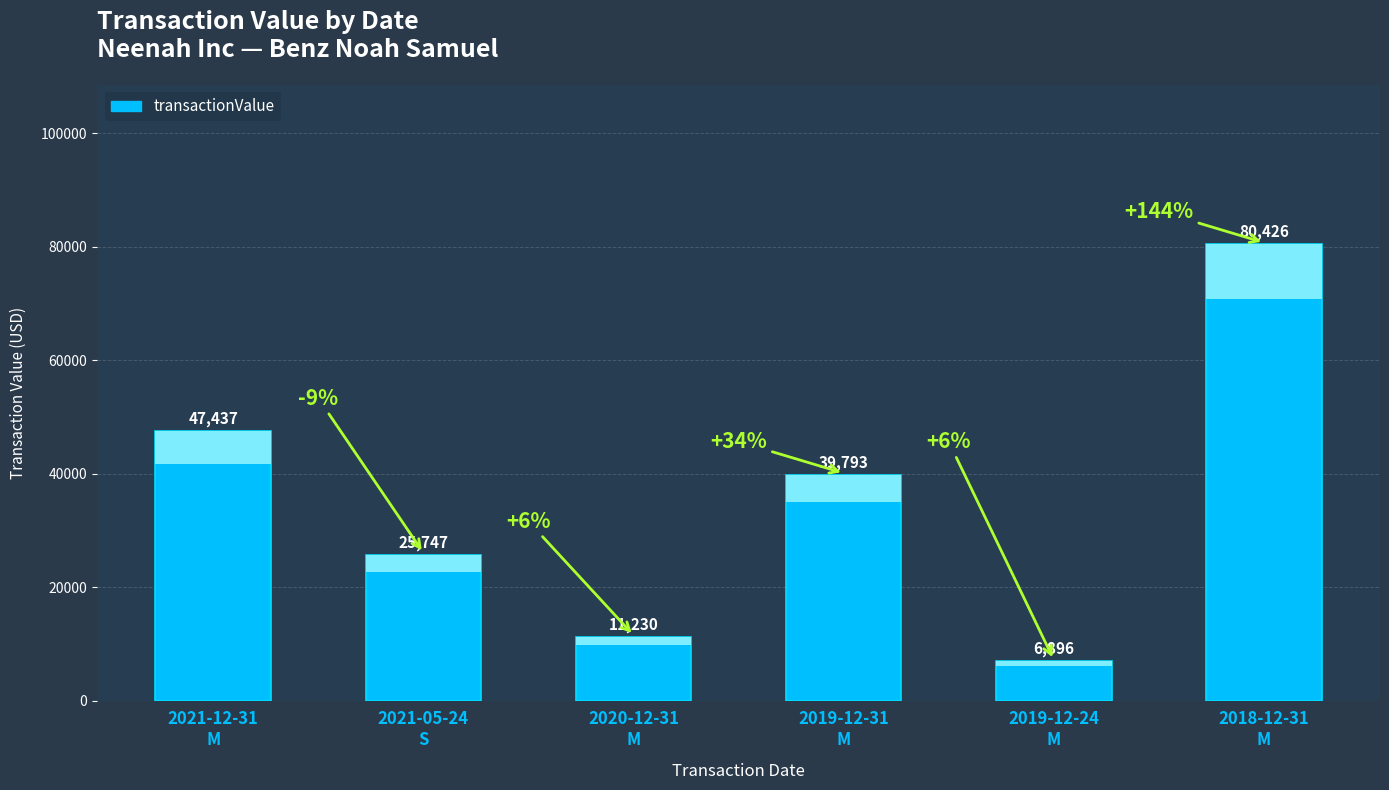

The chart shows a value of 26989 at 2019-12-31
M. True or false?

False